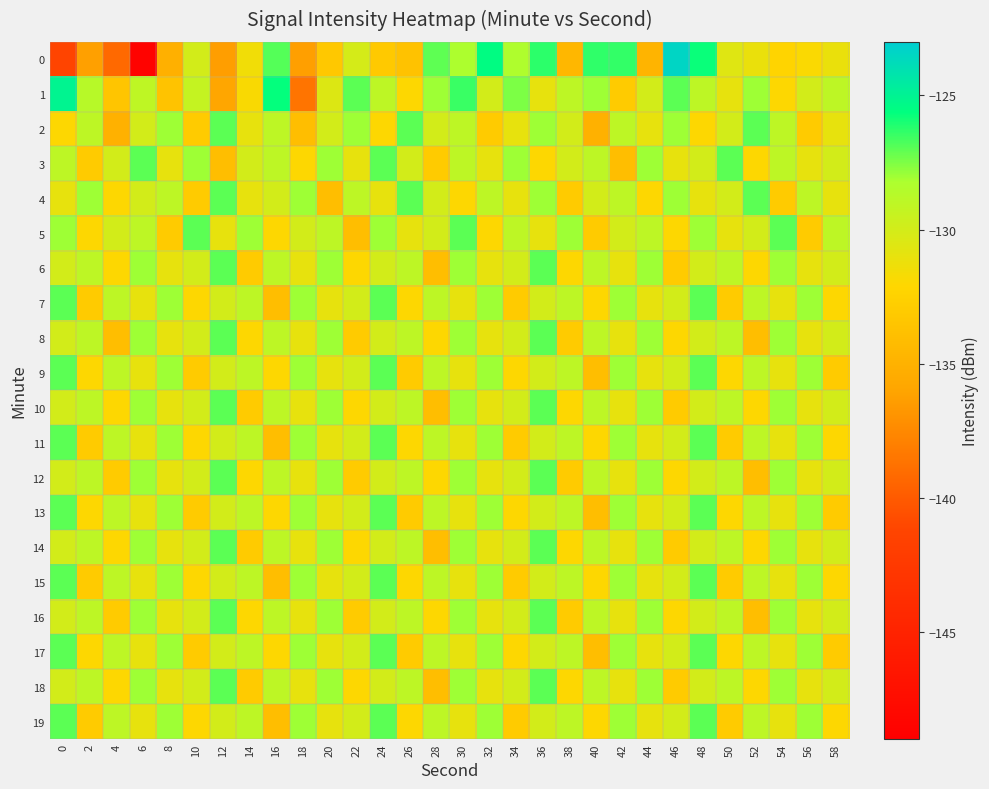

Between 46 and 28, which is larger?

46